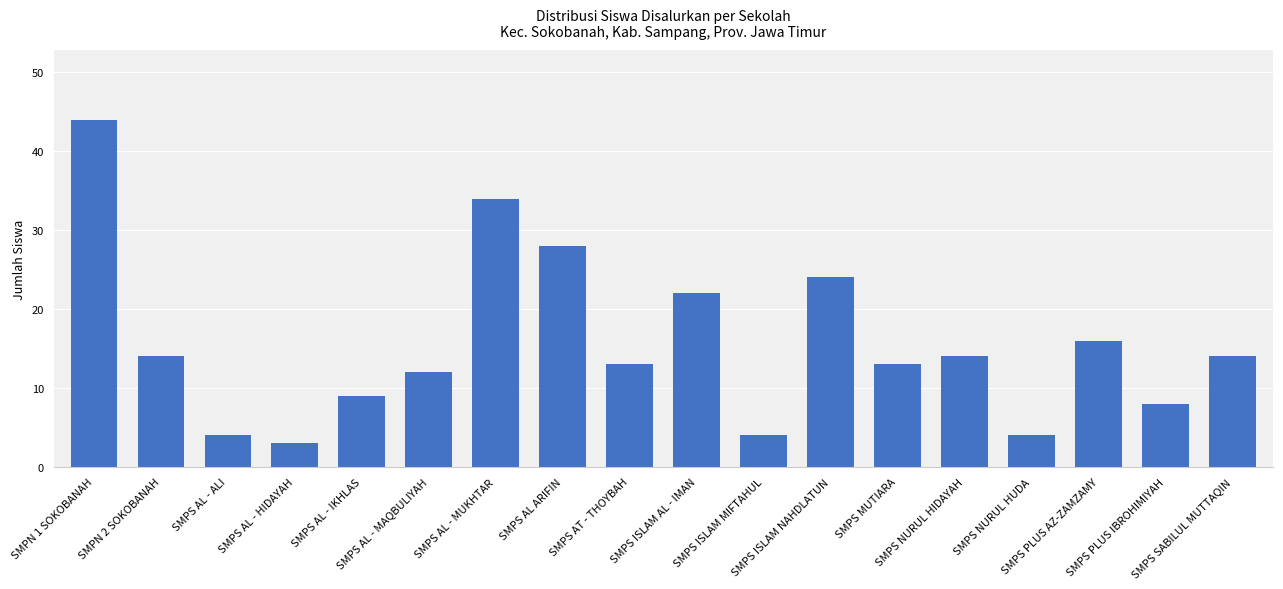

Approximately how many times larger is the value at SMPS AL - IKHLAS compared to SMPS AL ARIFIN?

0.3